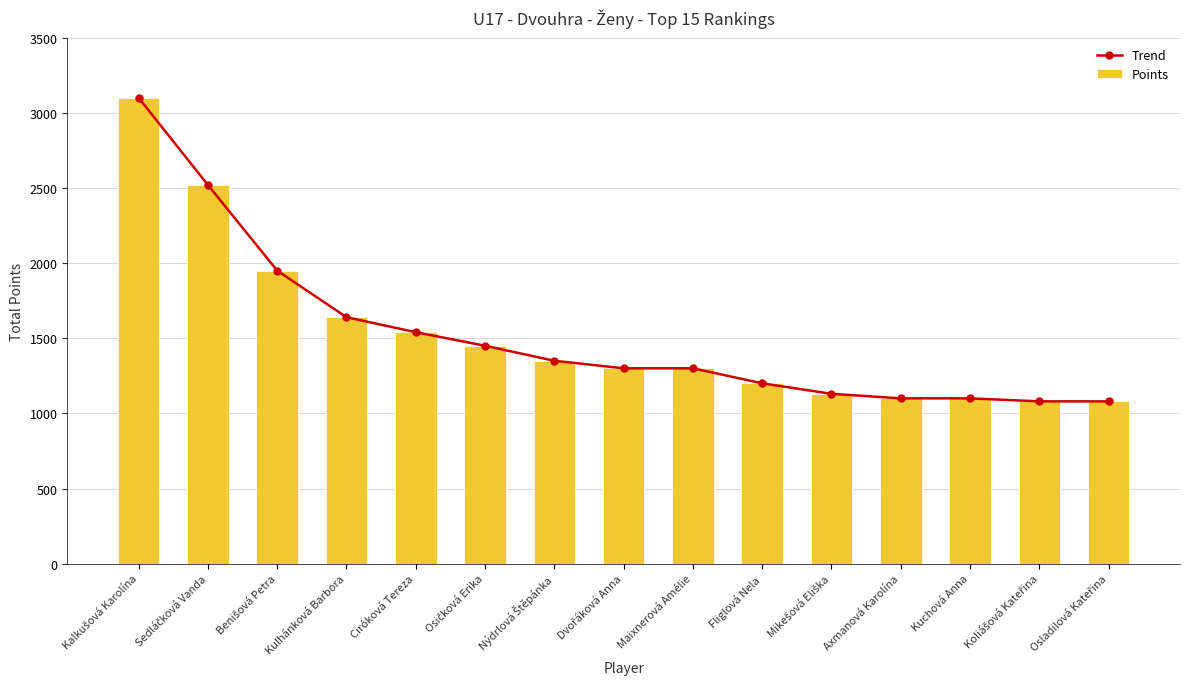

What are all the series names shown in the legend?

Trend, Points